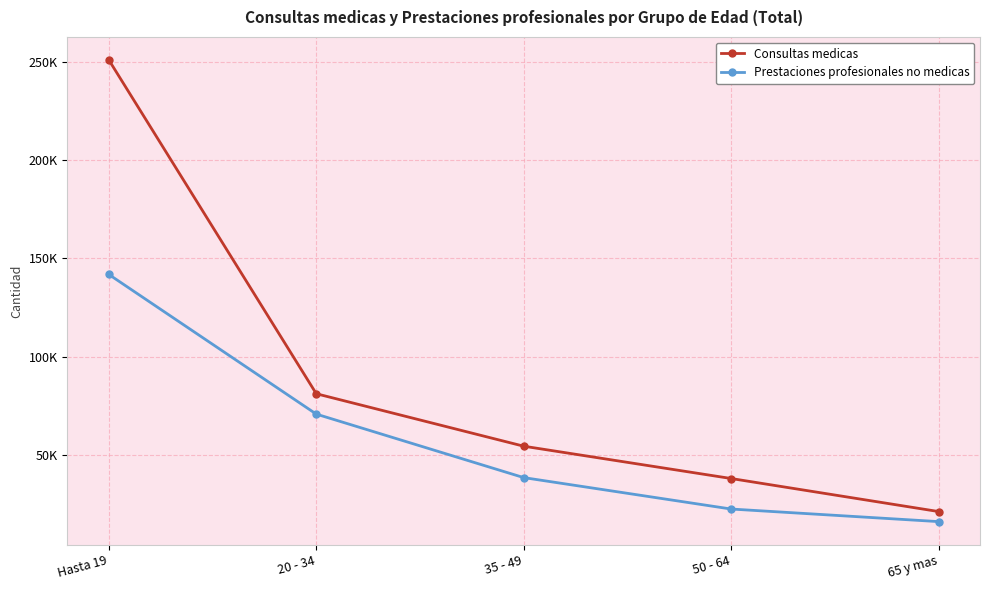

True or false: Prestaciones profesionales no medicas and Consultas medicas intersect in this chart.

False